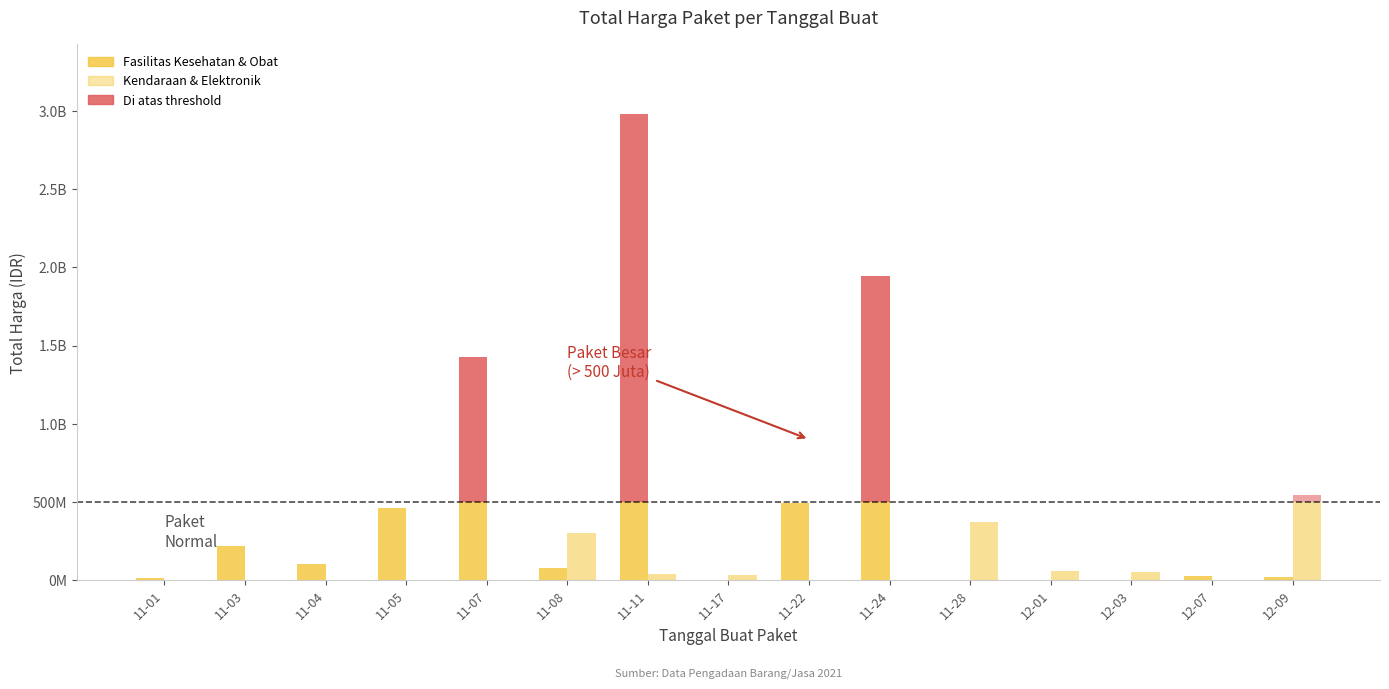

At which label does Fasilitas Kesehatan & Obat first exceed 74443000?

11-03